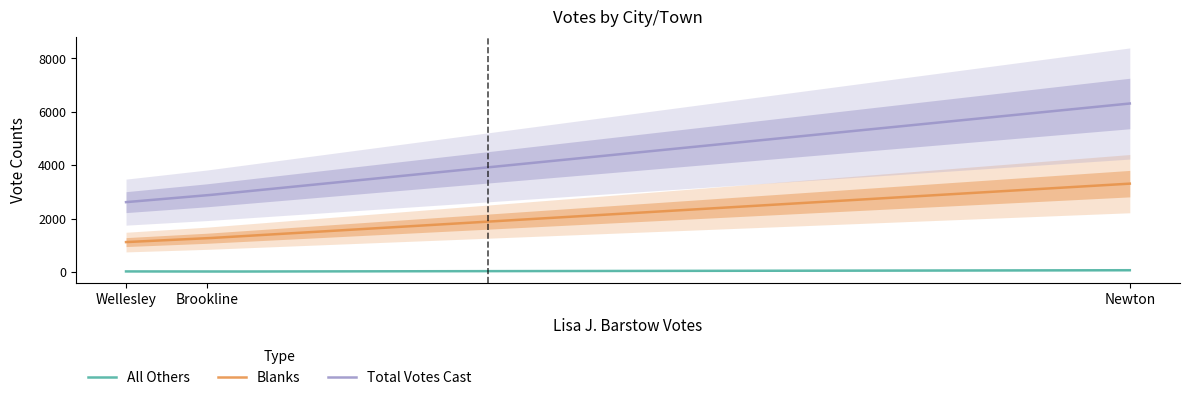

Which series has the widest spread of values?

Total Votes Cast